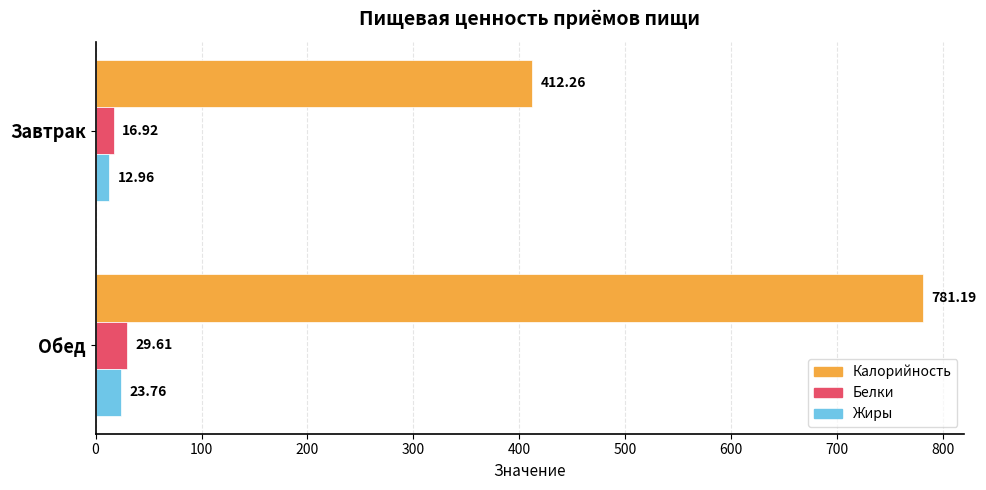

Rank the series at Завтрак from highest to lowest value.

Калорийность, Белки, Жиры